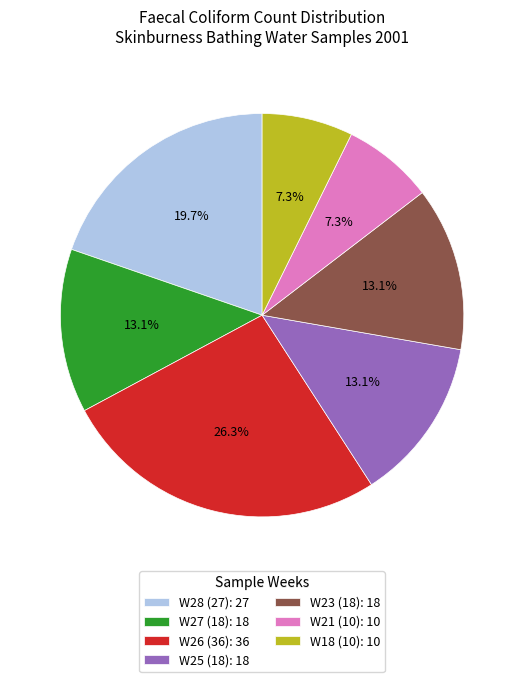

What percentage is the W23 (18) slice, to the nearest percent?

13%